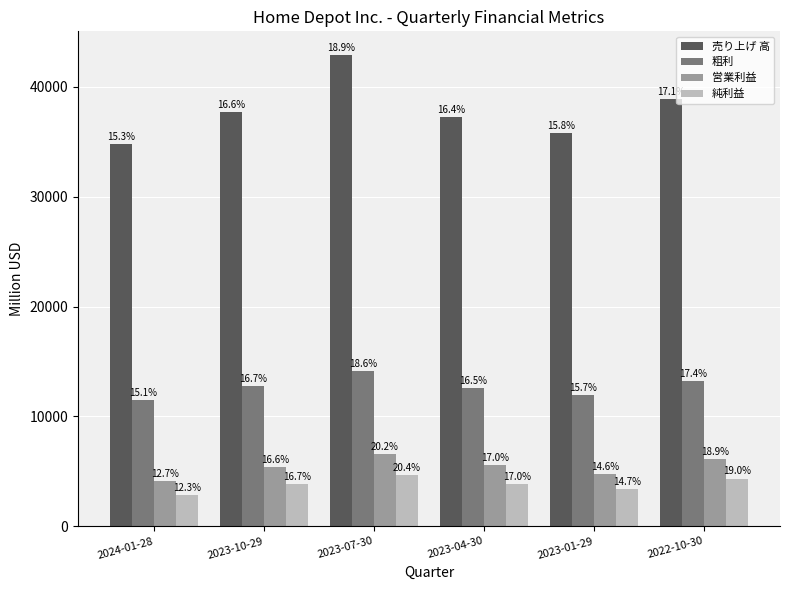

What are all the series names shown in the legend?

売り上げ 高, 粗利, 営業利益, 純利益